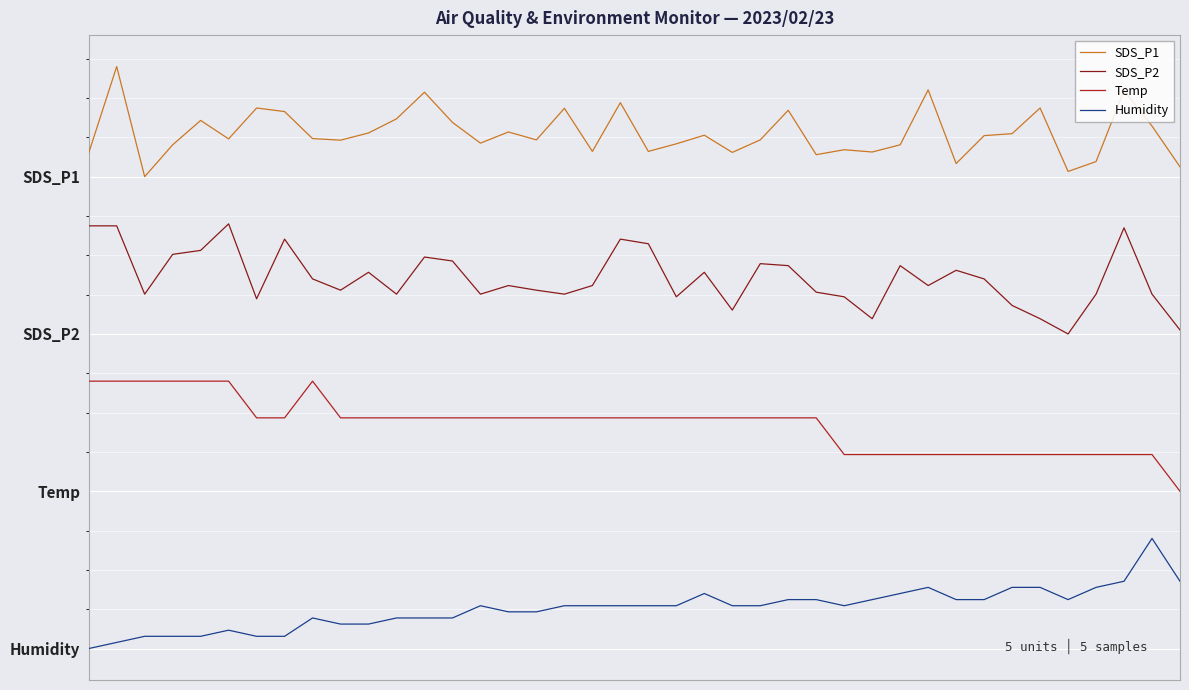

At how many categories does at least one series exceed 1?

40